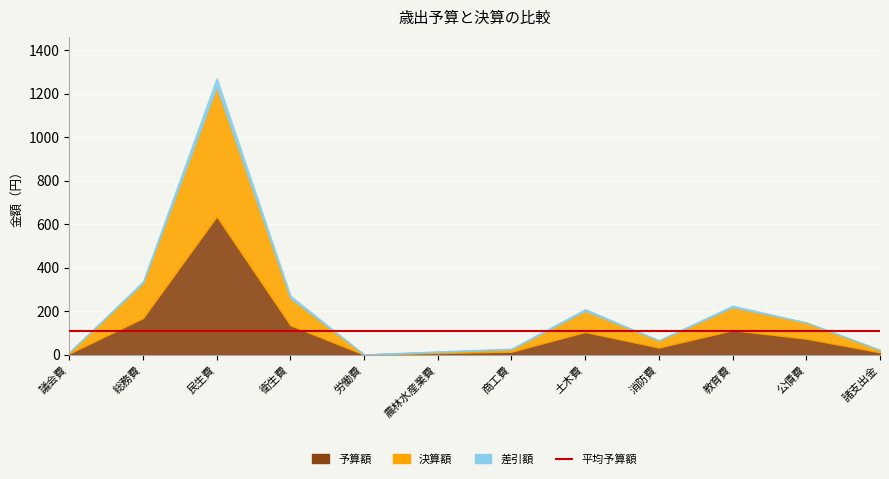

At which category is the sum across all series the highest?

民生費